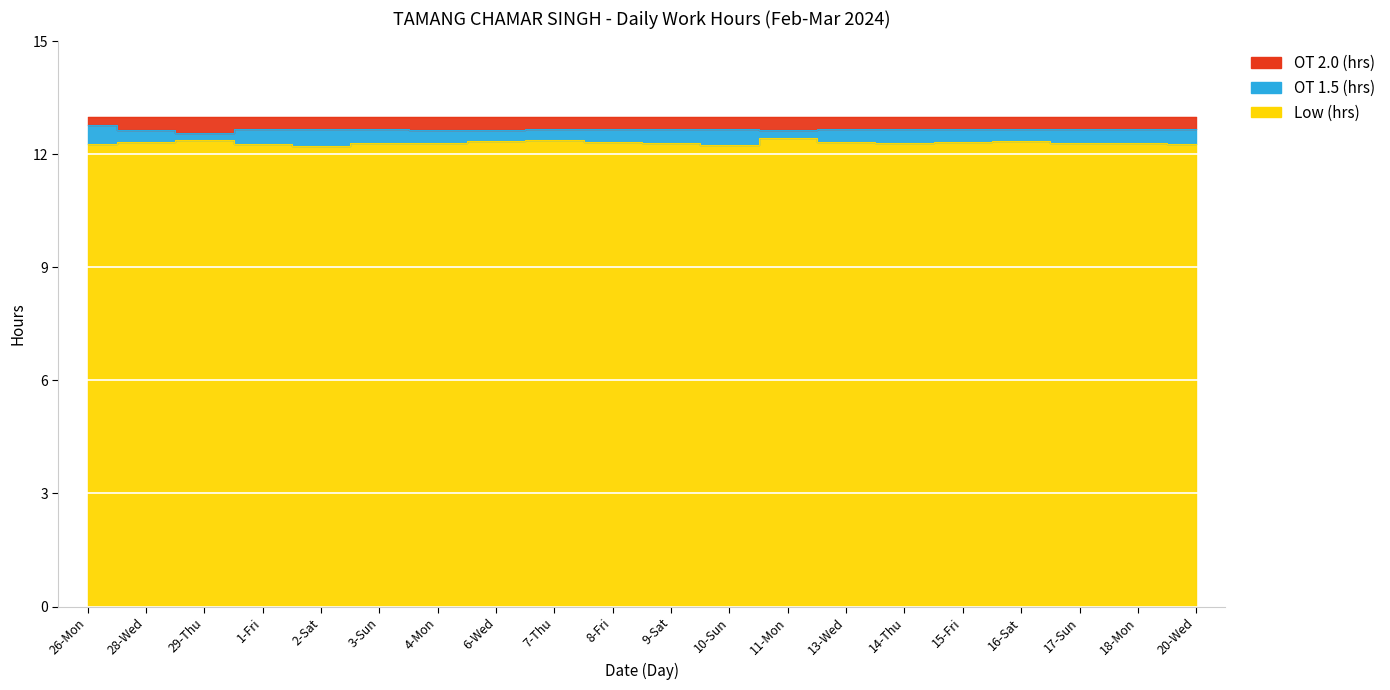

Does the chart display data point markers on the line(s)?

No